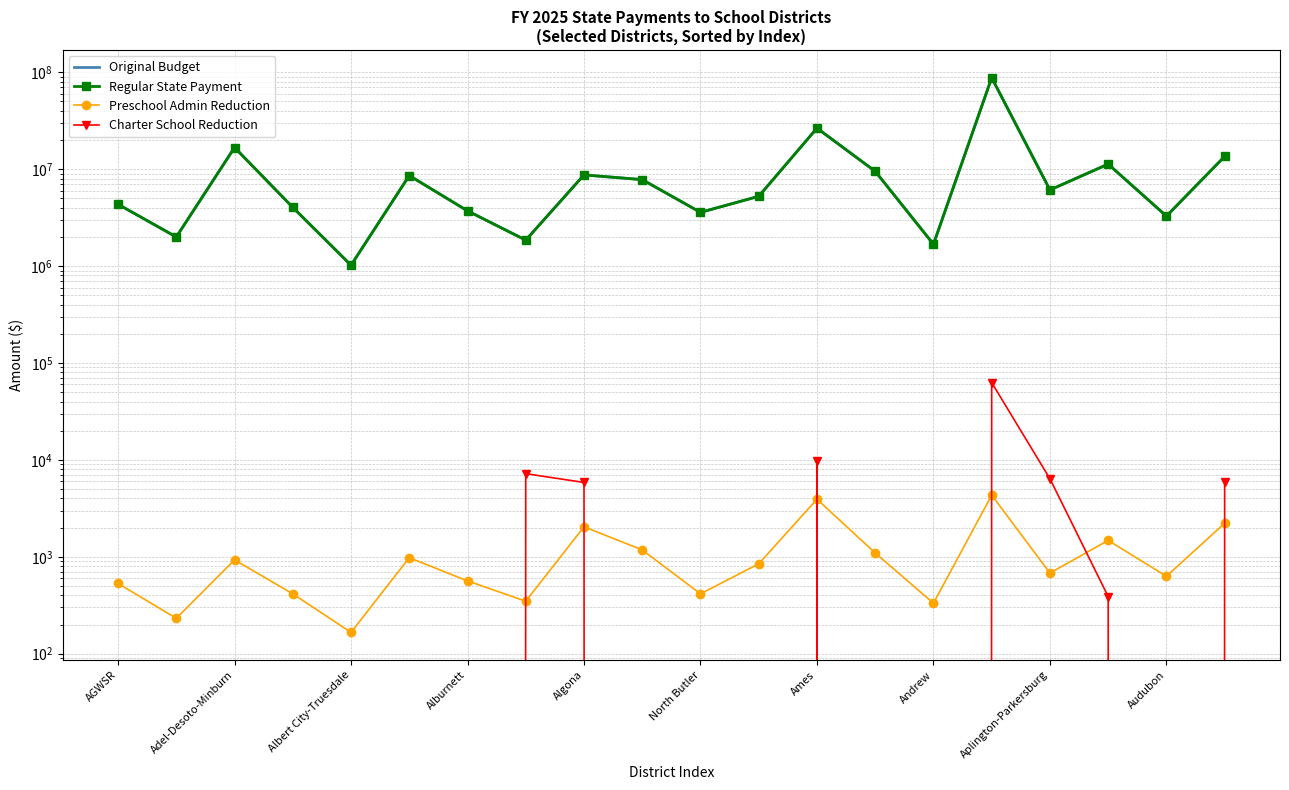

The value of Charter School Reduction at Audubon is 23221. True or false?

False